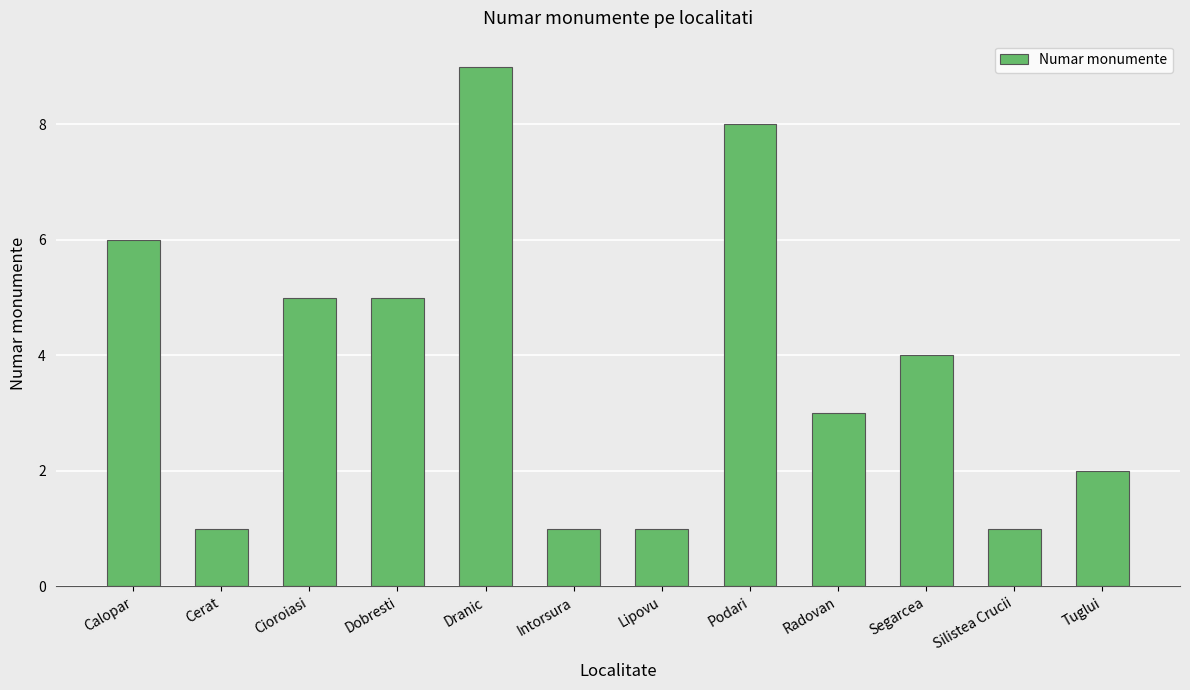

What is the value of the 8th bar from the left?

8